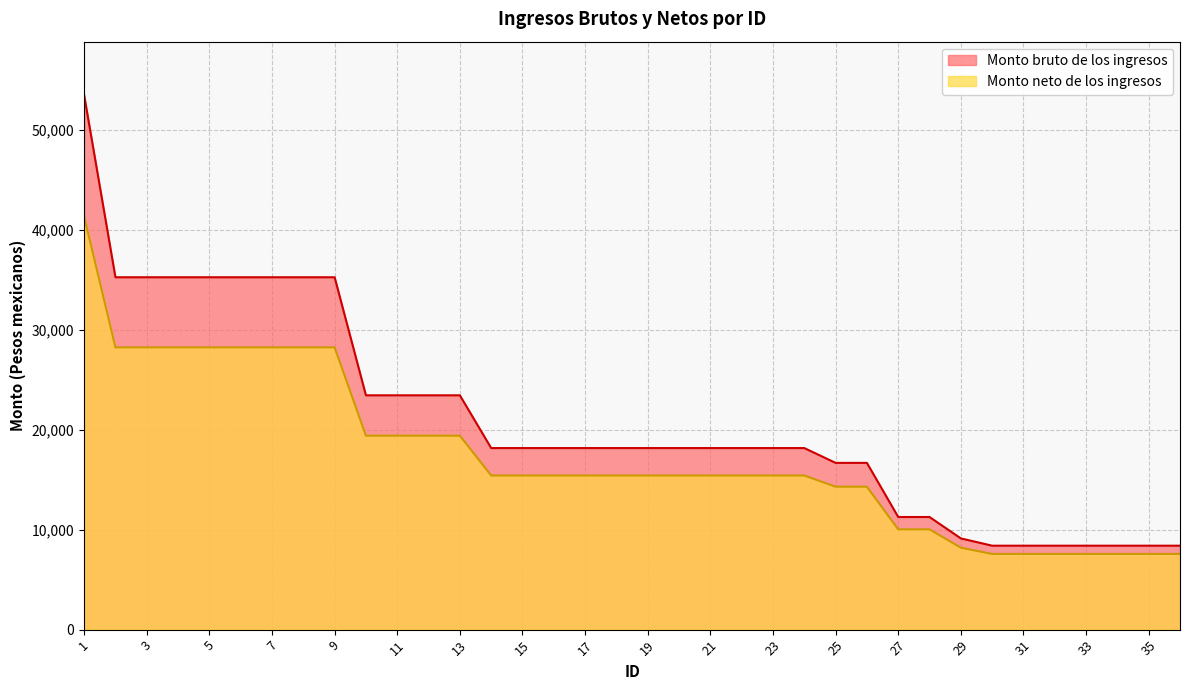

What is the difference between the Monto bruto de los ingresos values at 7 and 23?

17086.2